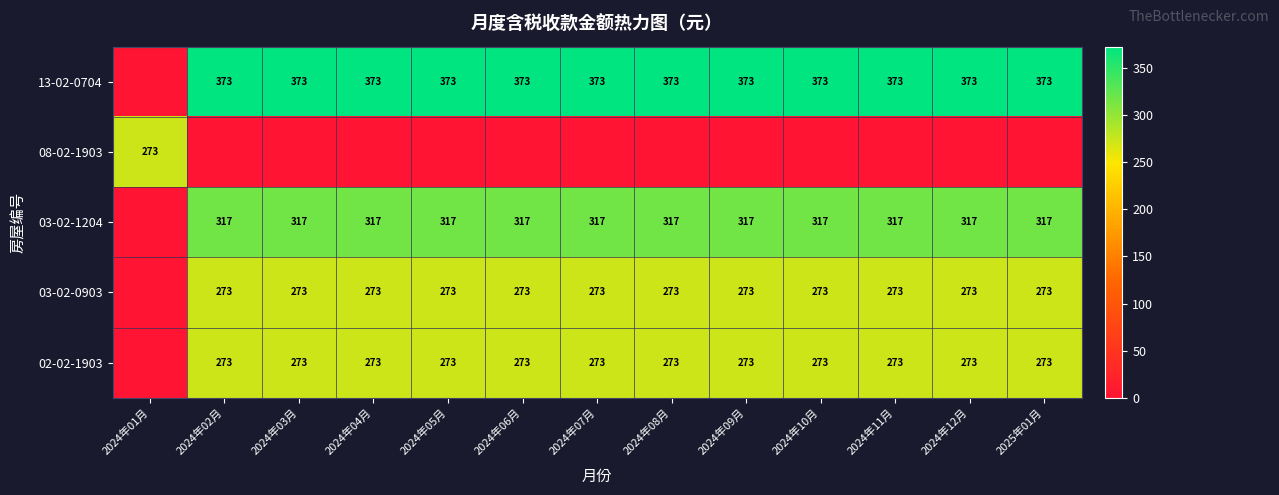

The 02-02-1903 series shows 273 at 2024年10月. True or false?

True